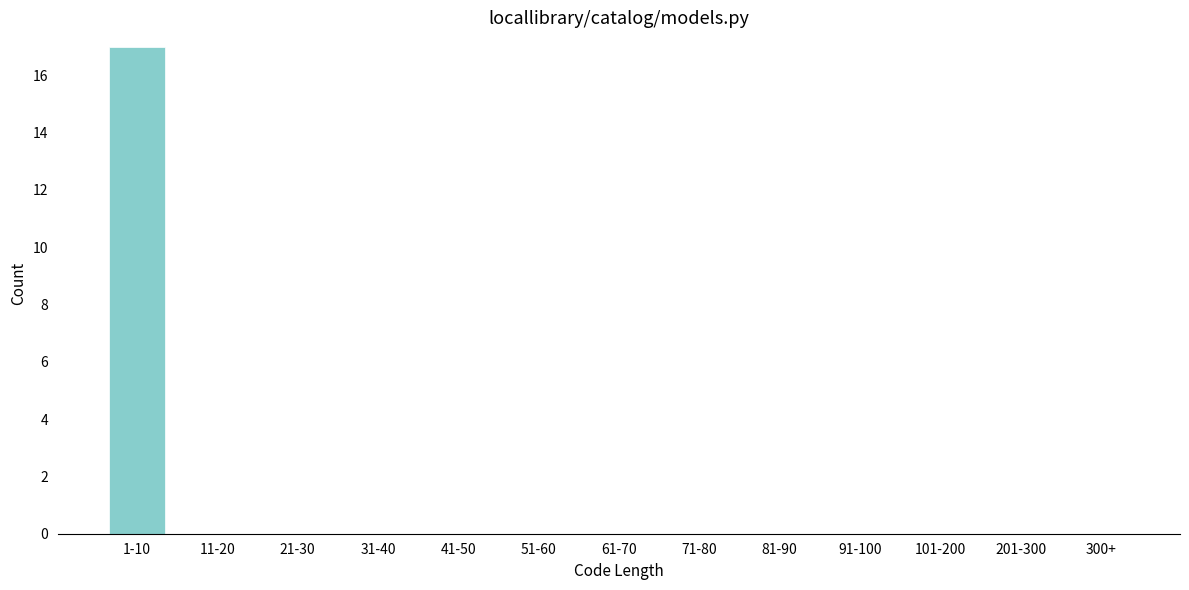

Reading right to left, transcribe all the data shown in this chart.

300+=0	201-300=0	101-200=0	91-100=0	81-90=0	71-80=0	61-70=0	51-60=0	41-50=0	31-40=0	21-30=0	11-20=0	1-10=17